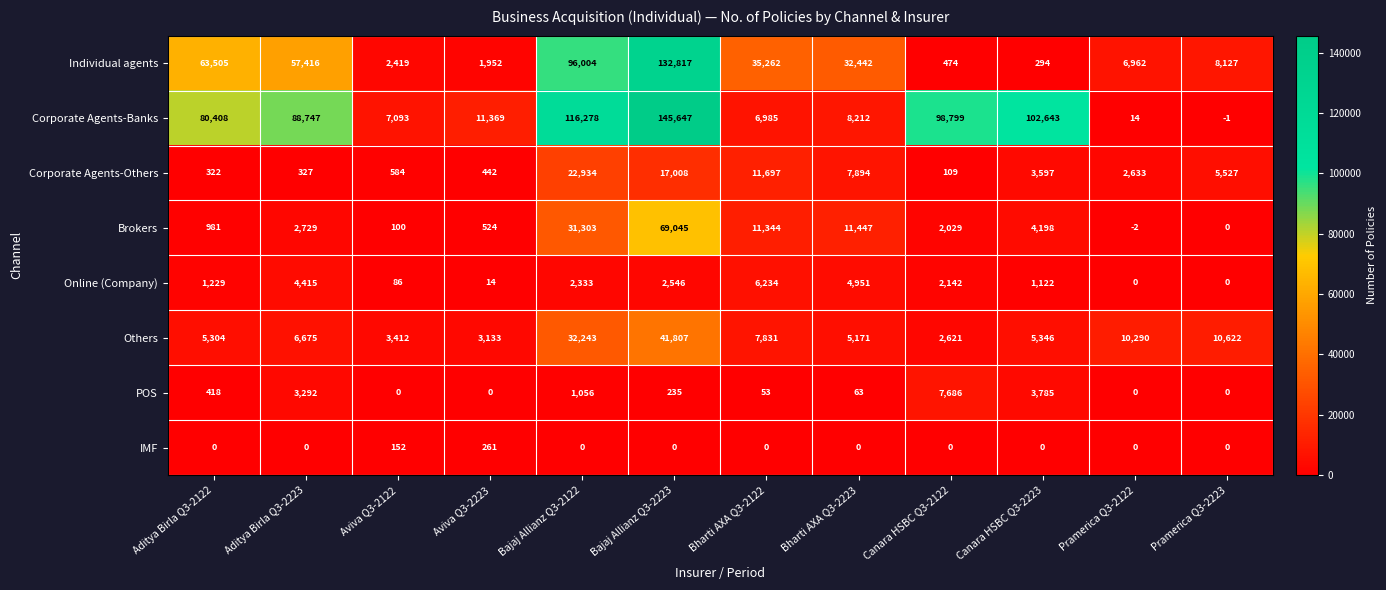

Which series has the widest spread of values?

Corporate Agents-Banks